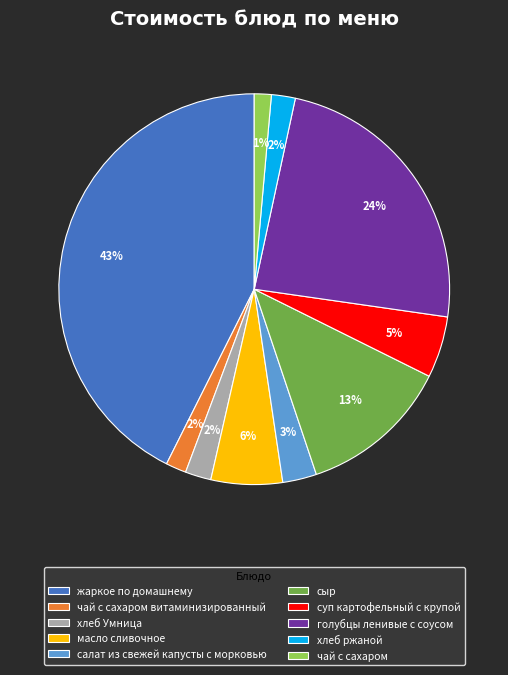

Does хлеб ржаной account for over 50% of the chart?

No